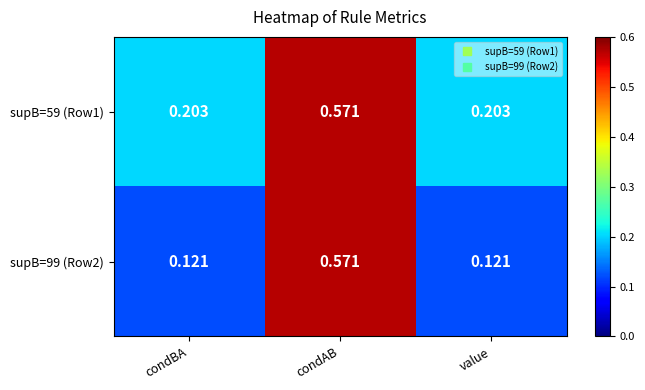

At which category does the chart reach its peak across all series?

condAB